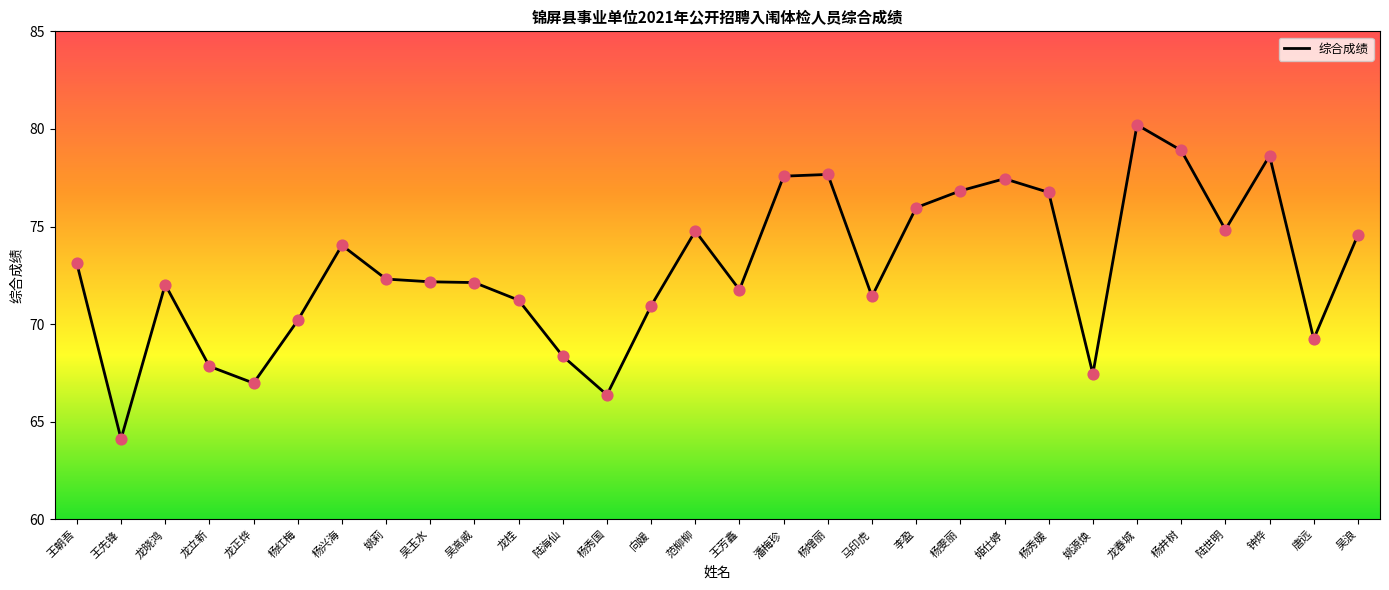

What is the change in value from 杨增丽 to 李盈?

-1.7